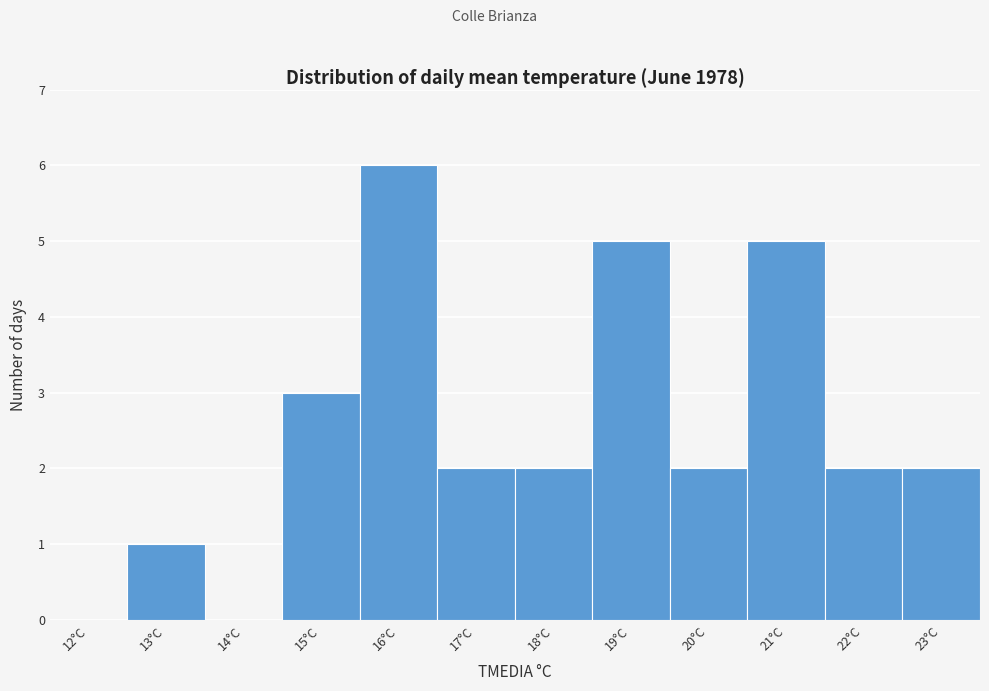

Reading right to left, transcribe all the data shown in this chart.

23°C=2	22°C=2	21°C=5	20°C=2	19°C=5	18°C=2	17°C=2	16°C=6	15°C=3	14°C=0	13°C=1	12°C=0